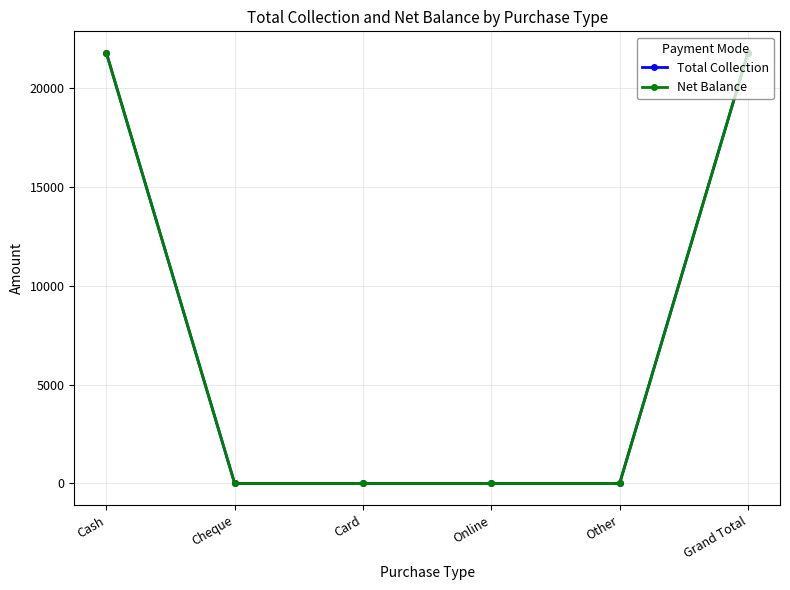

What is the average value of the Net Balance series?

7257.5